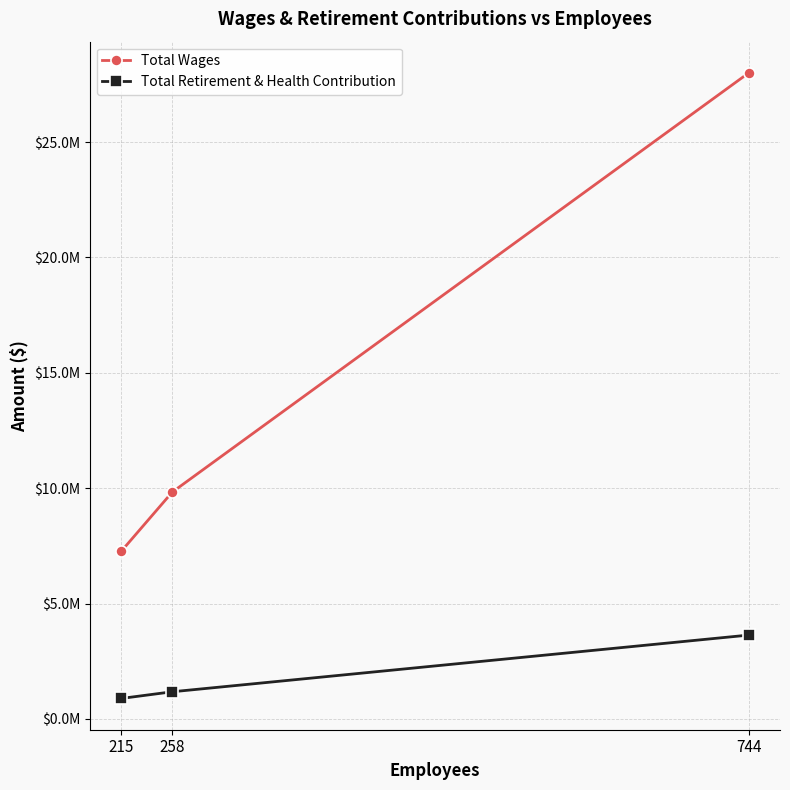

At which label is Total Wages closest to 17632247?

258